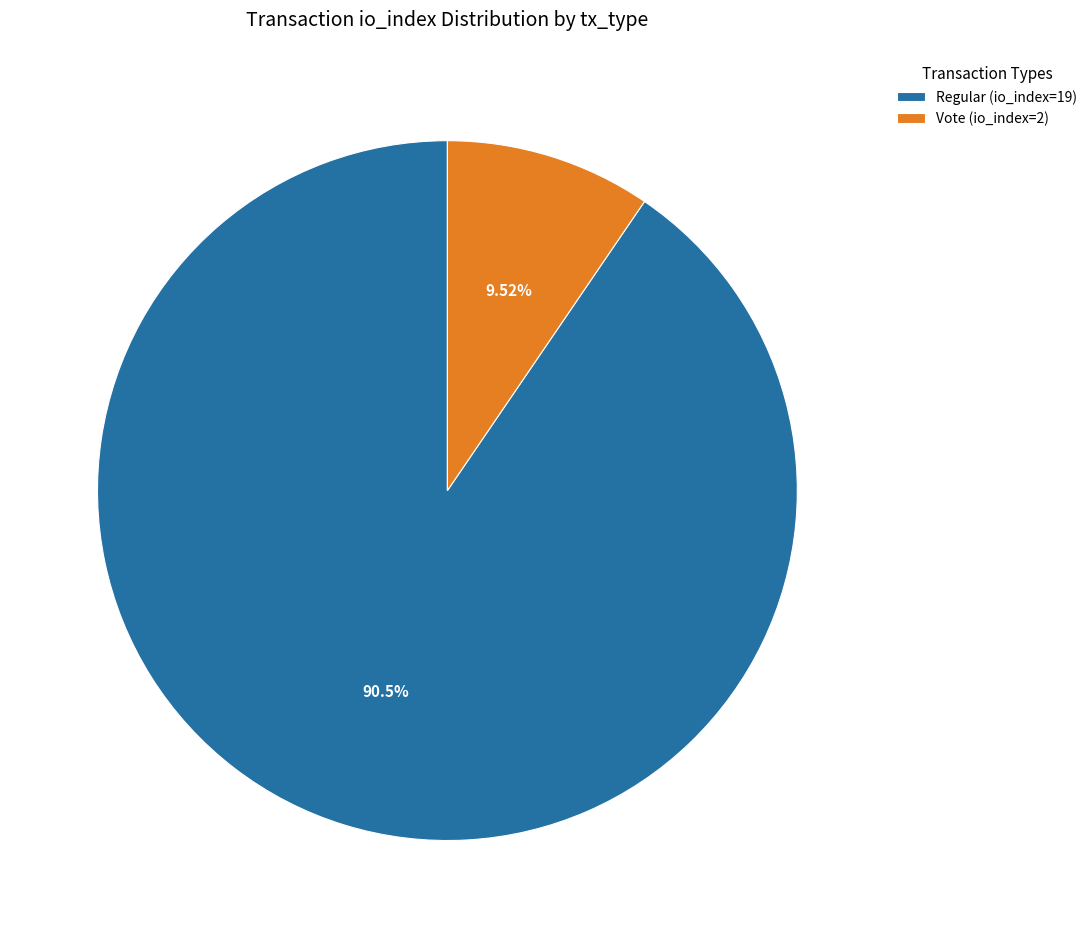

Does Regular (io_index=19) account for over 50% of the chart?

Yes